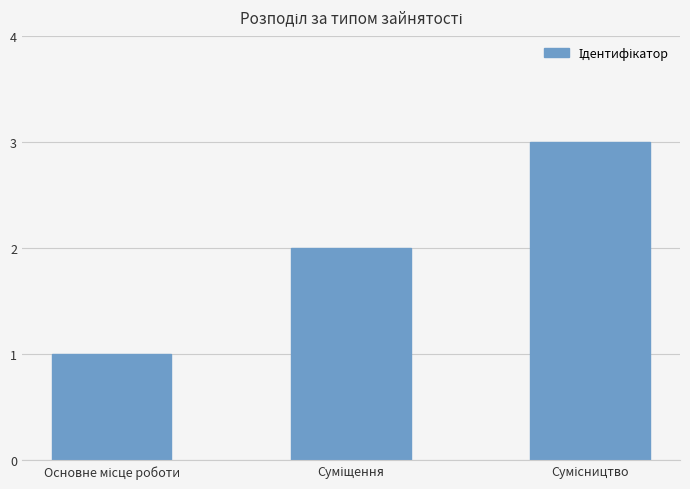

How many categories are shown in the chart?

3